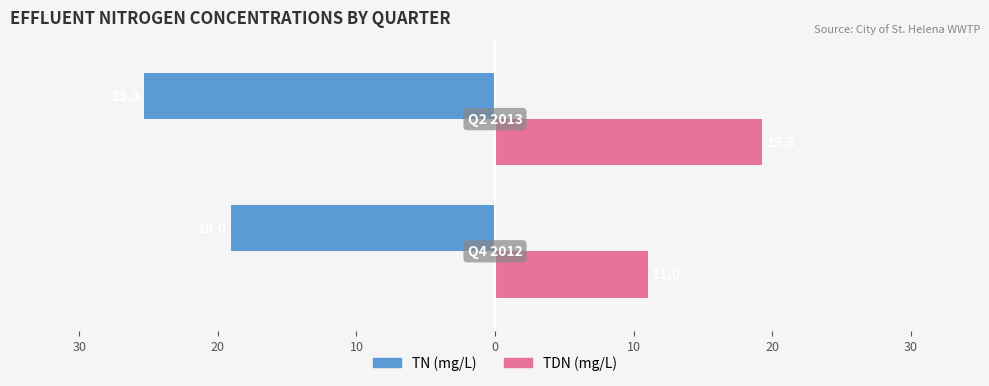

What are all the series names shown in the legend?

TN (mg/L), TDN (mg/L)